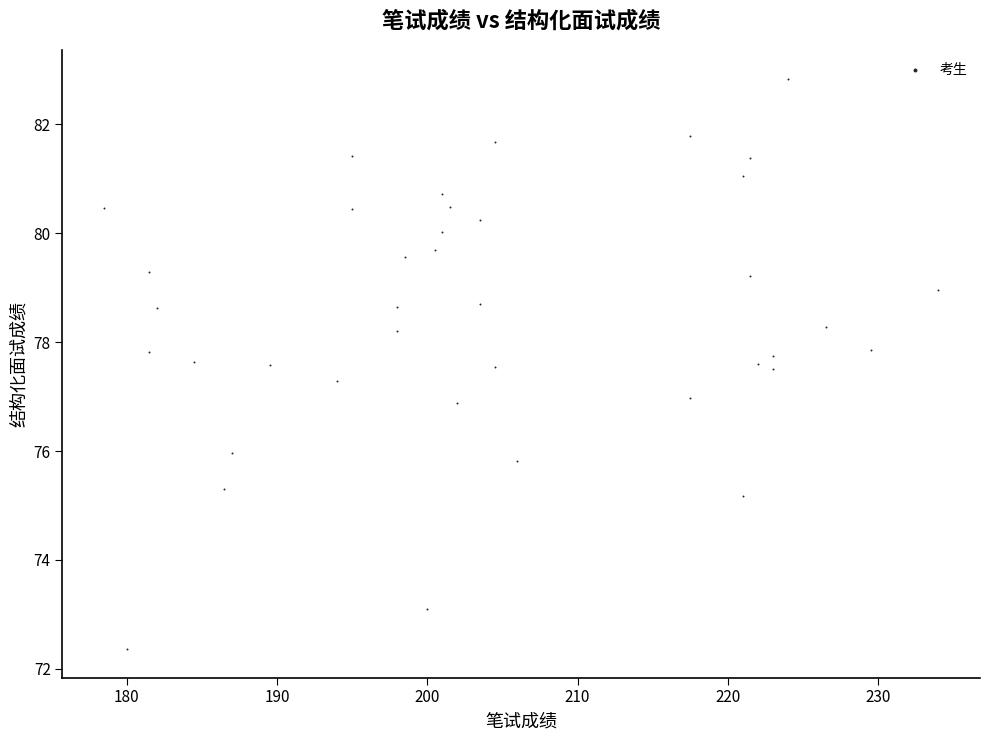

What is the range of Y values (max minus min)?

10.5